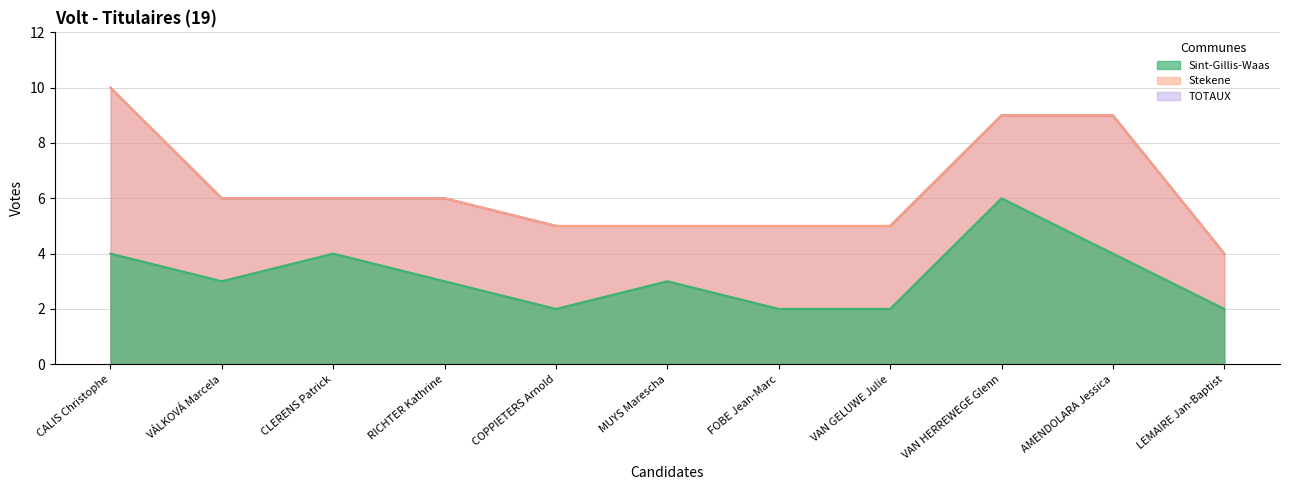

Rank the categories by Sint-Gillis-Waas value from lowest to highest.

COPPIETERS Arnold, FOBE Jean-Marc, VAN GELUWE Julie, LEMAIRE Jan-Baptist, VÁLKOVÁ Marcela, RICHTER Kathrine, MUYS Marescha, CALIS Christophe, CLERENS Patrick, AMENDOLARA Jessica, VAN HERREWEGE Glenn